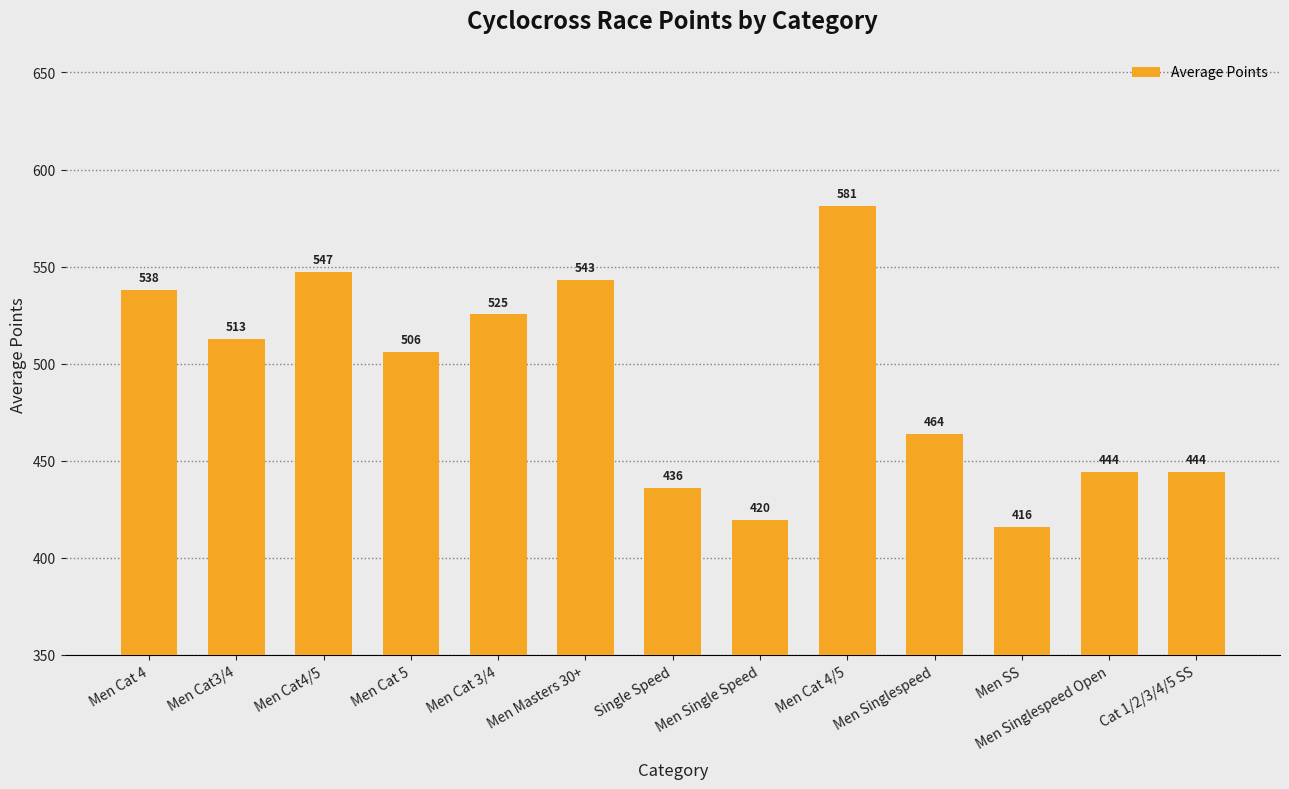

Is it true that the value at Single Speed is 436.0?

True